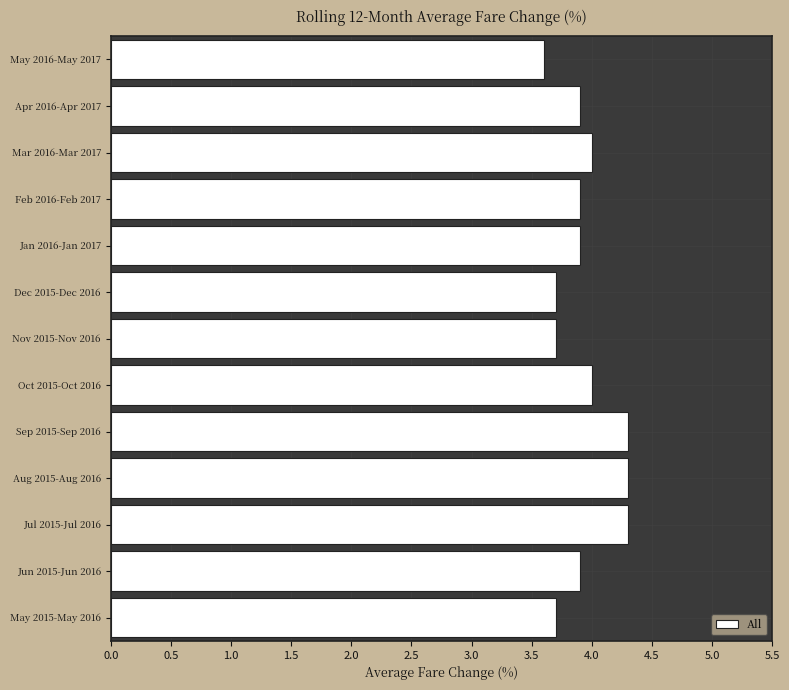

Reading top to bottom, extract all data points from this chart.

3.6	3.9	4.0	3.9	3.9	3.7	3.7	4.0	4.3	4.3	4.3	3.9	3.7